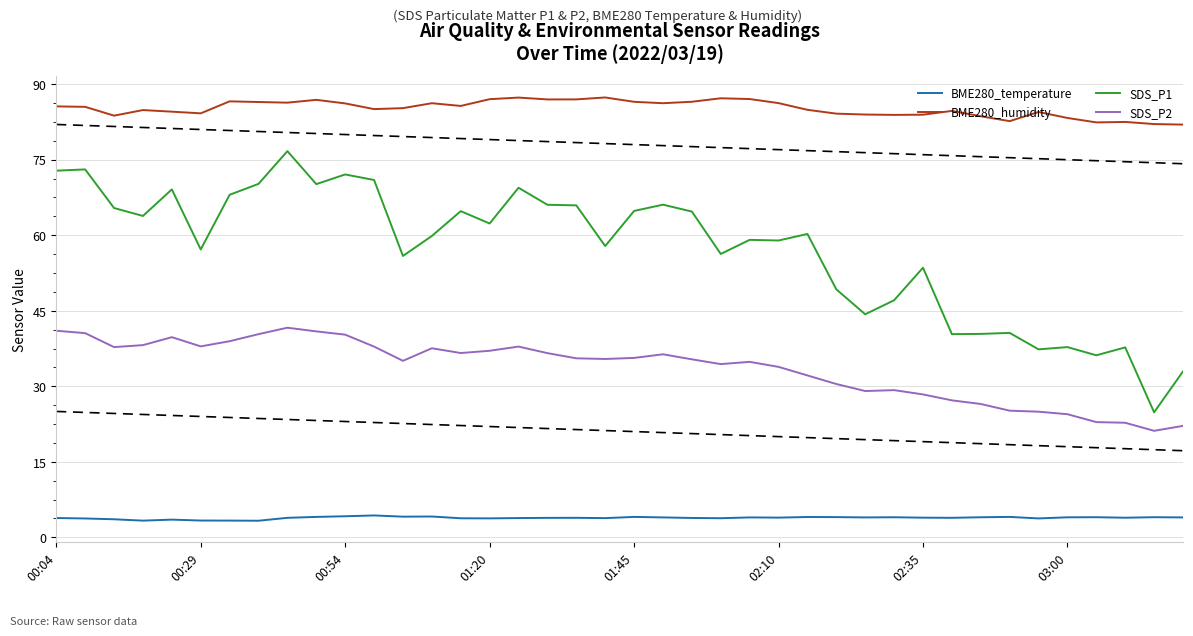

What is the maximum value shown in the chart?

87.4